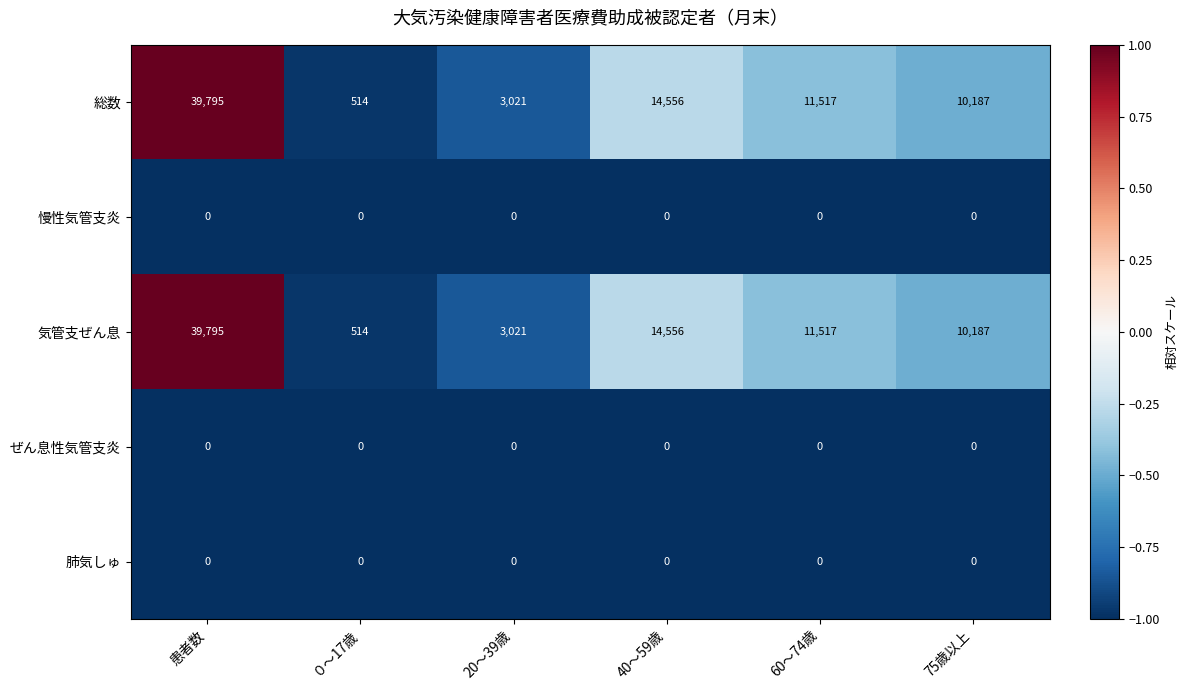

List the labels in order of 気管支ぜん息 value, smallest first.

０～17歳, 20～39歳, 75歳以上, 60～74歳, 40～59歳, 患者数